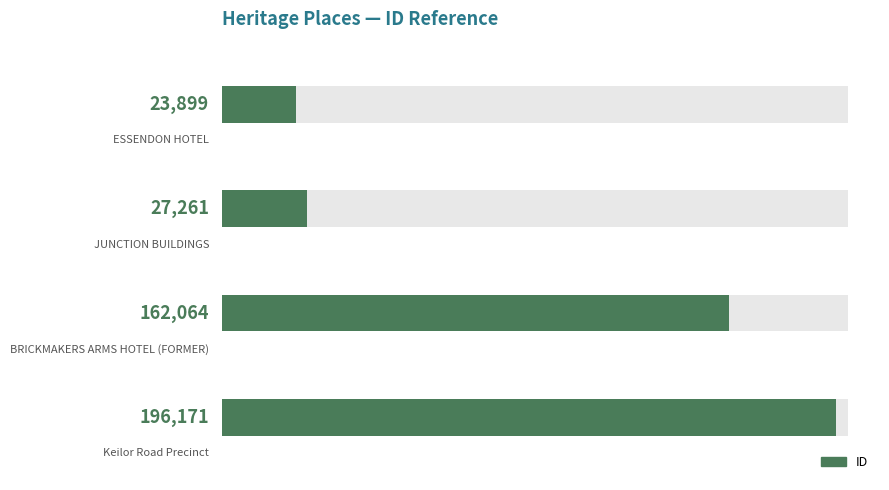

Read the value at 0.

23899